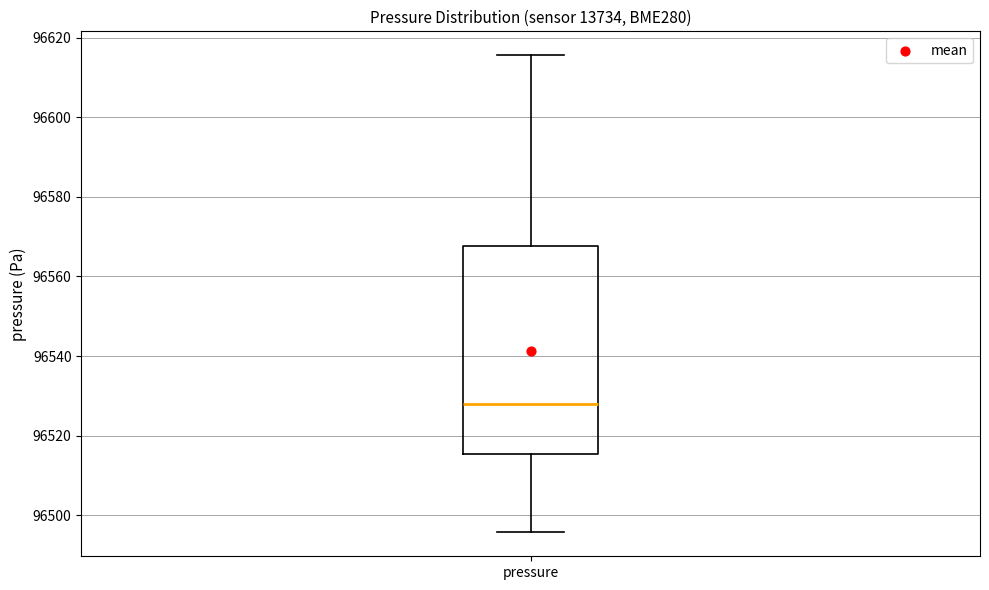

Where is the upper edge of the box for pressure on the y-axis? The values are not printed on the chart, so give them approximately, as read against the axis.

96568